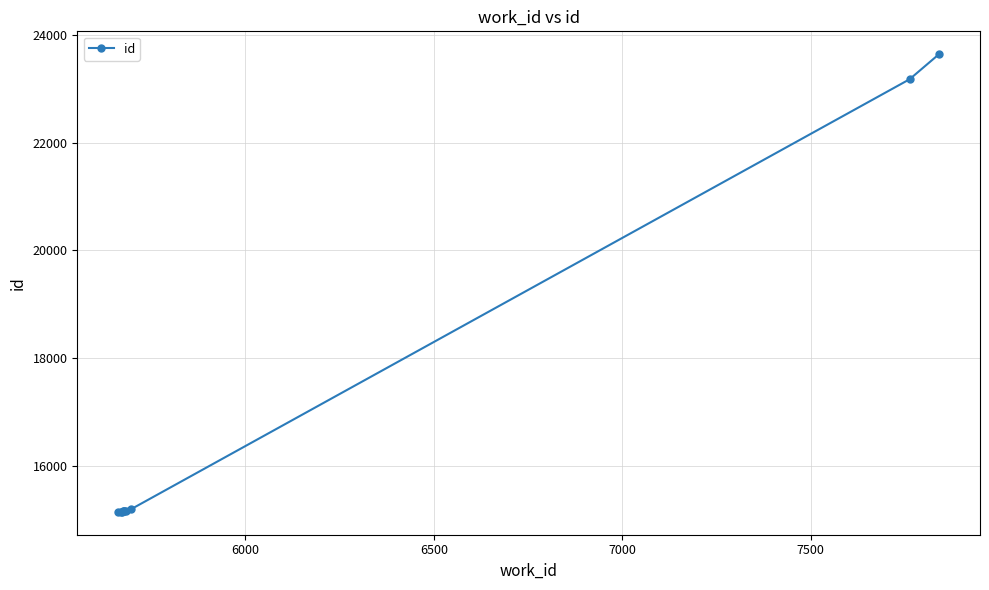

What is the minimum value shown in the chart?

15139